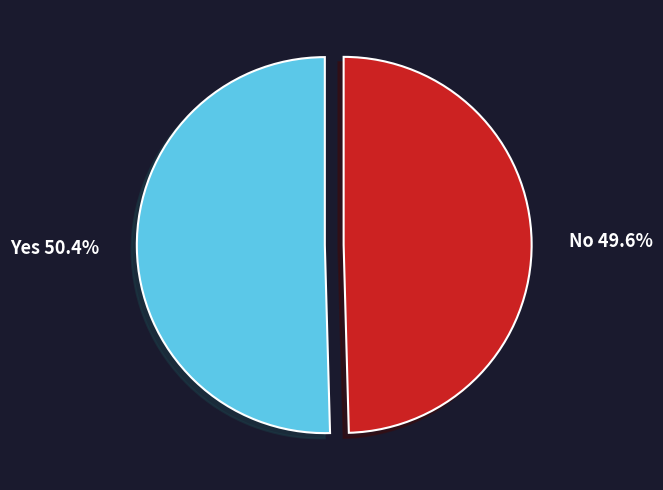

Count the number of slices in the pie.

2